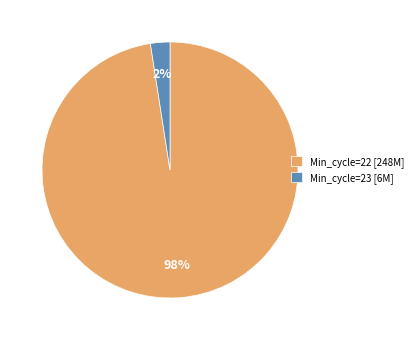

How many segments does this pie chart have?

2